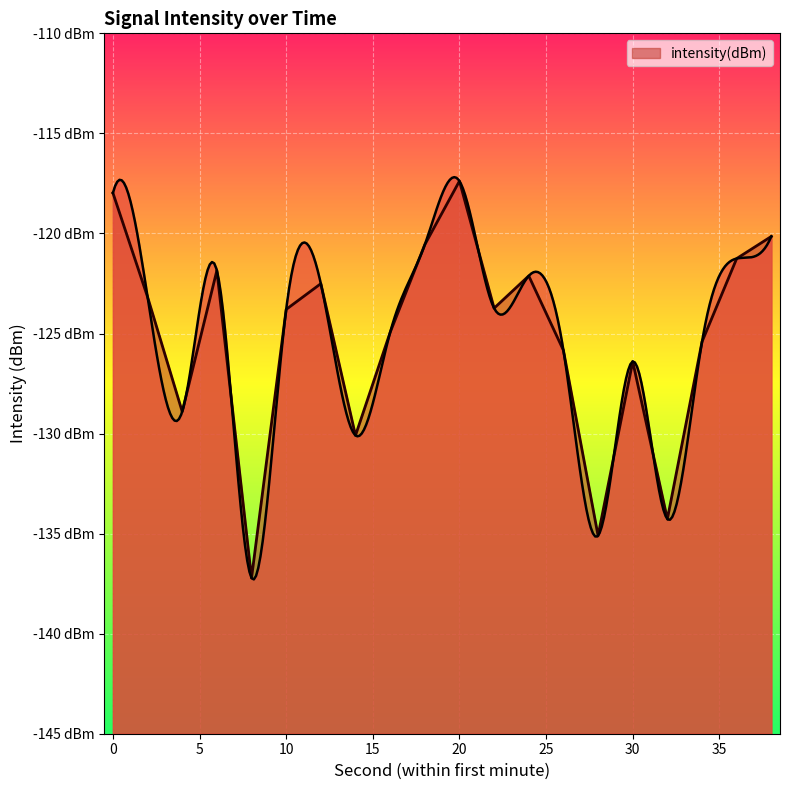

List the labels in order of value, smallest first.

8, 28, 32, 14, 4, 30, 26, 34, 16, 10, 22, 2, 12, 24, 6, 36, 18, 38, 0, 20